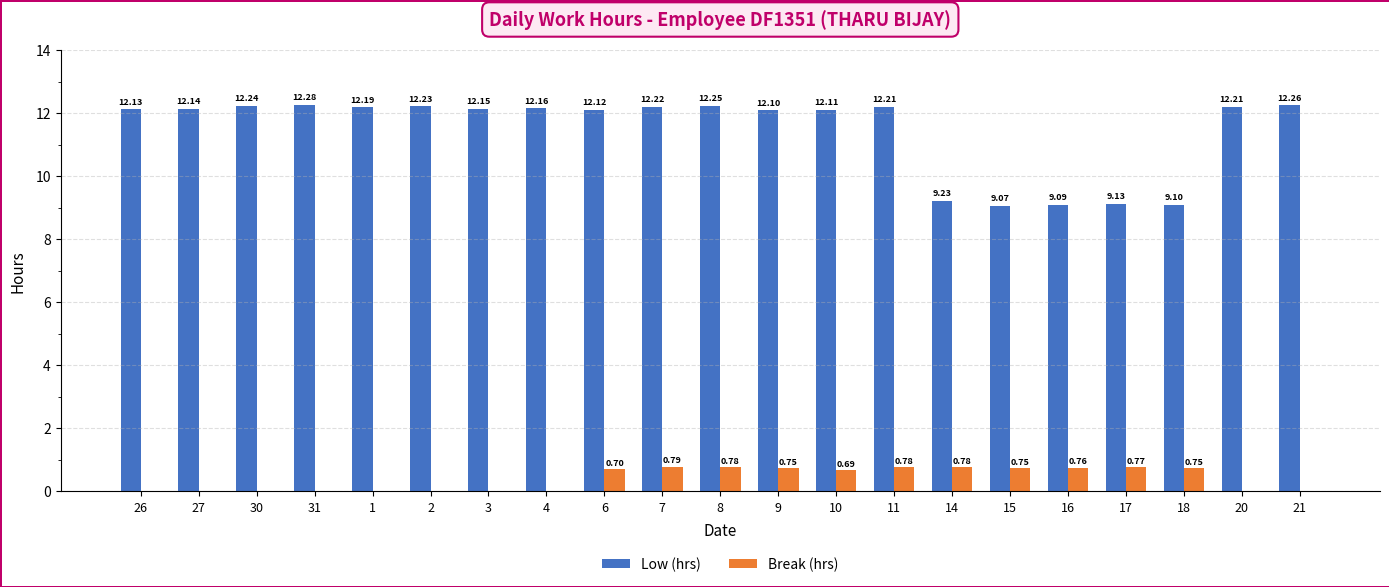

Is the value of Low (hrs) at 26 greater than the value of Break (hrs) at 6?

Yes